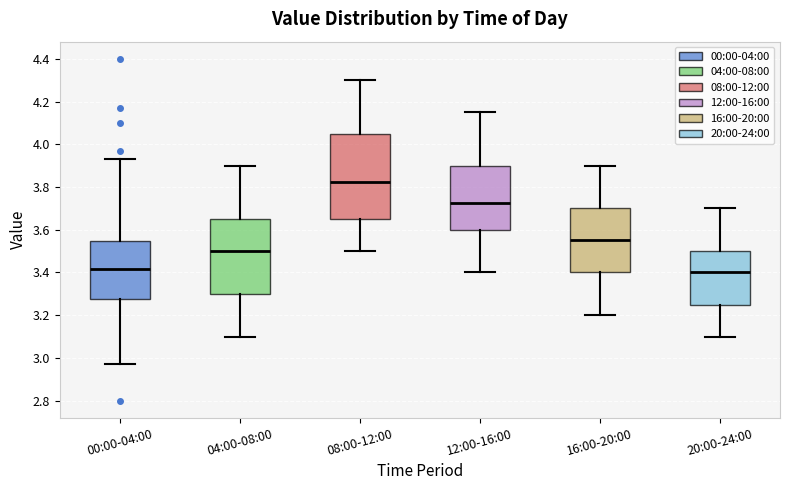

Where is the upper edge of the box for 00:00-04:00 on the y-axis? The values are not printed on the chart, so give them approximately, as read against the axis.

3.54